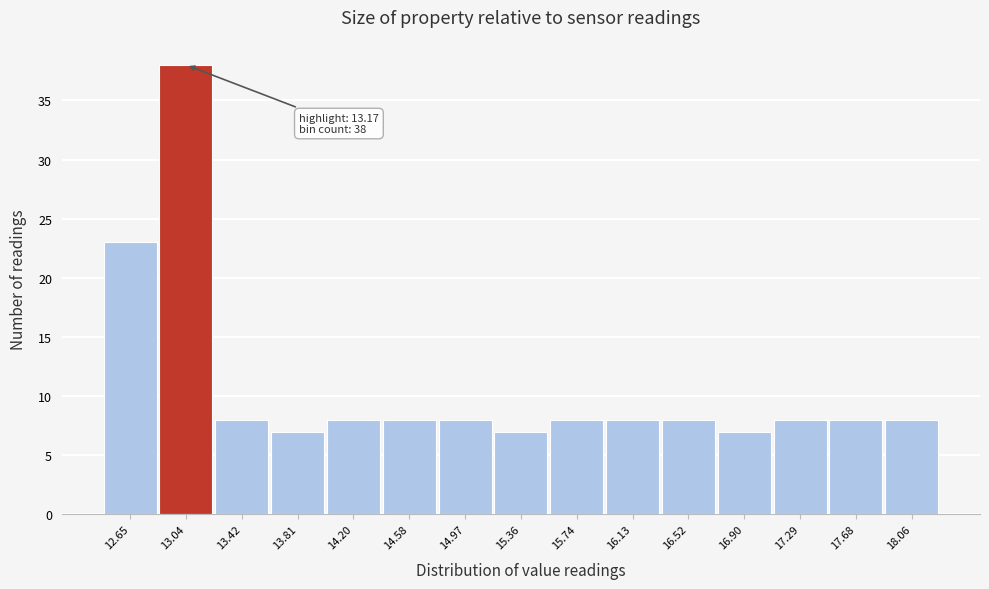

Reading left to right, what are all the values shown in this chart?

23	38	8	7	8	8	8	7	8	8	8	7	8	8	8